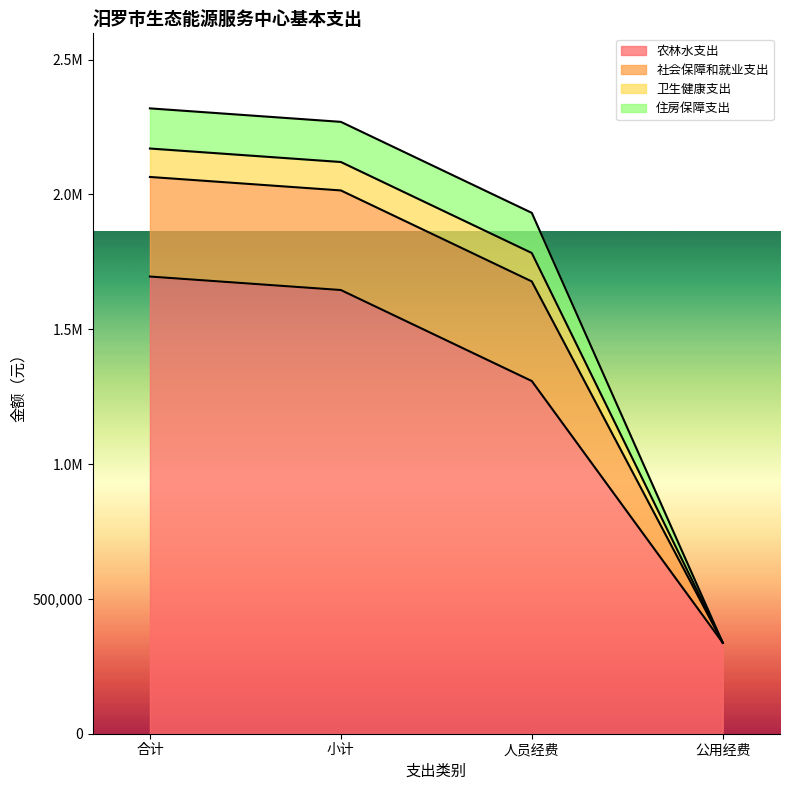

What is the average value of the 农林水支出 series?

1246625.8